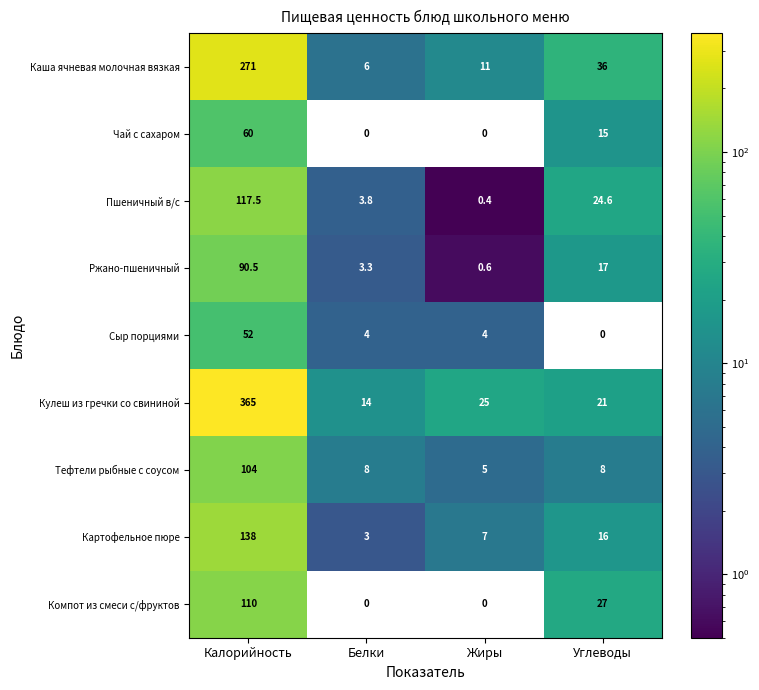

What is the average value of the Ржано-пшеничный series?

27.9